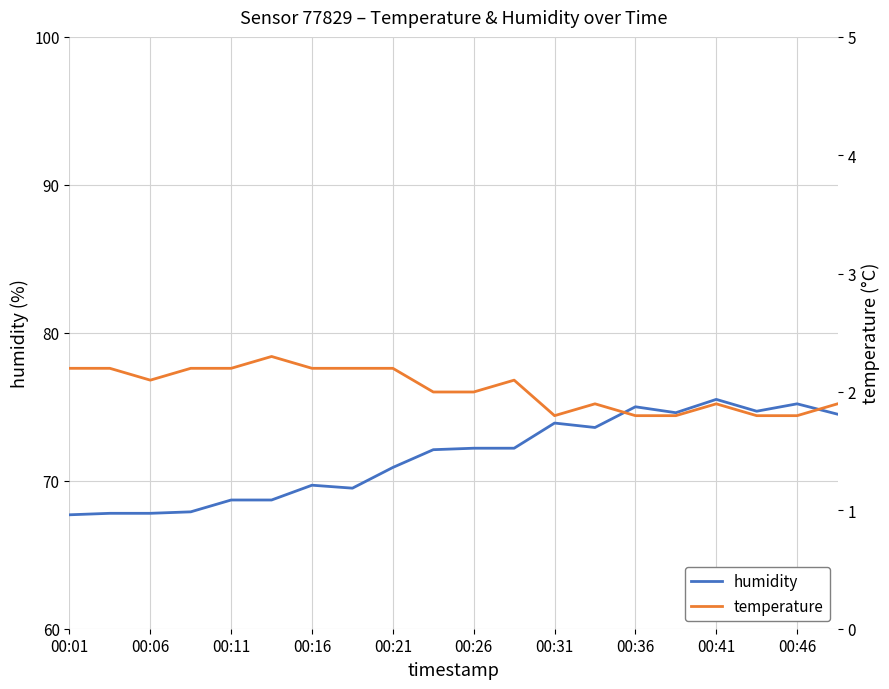

True or false: humidity and temperature intersect in this chart.

False